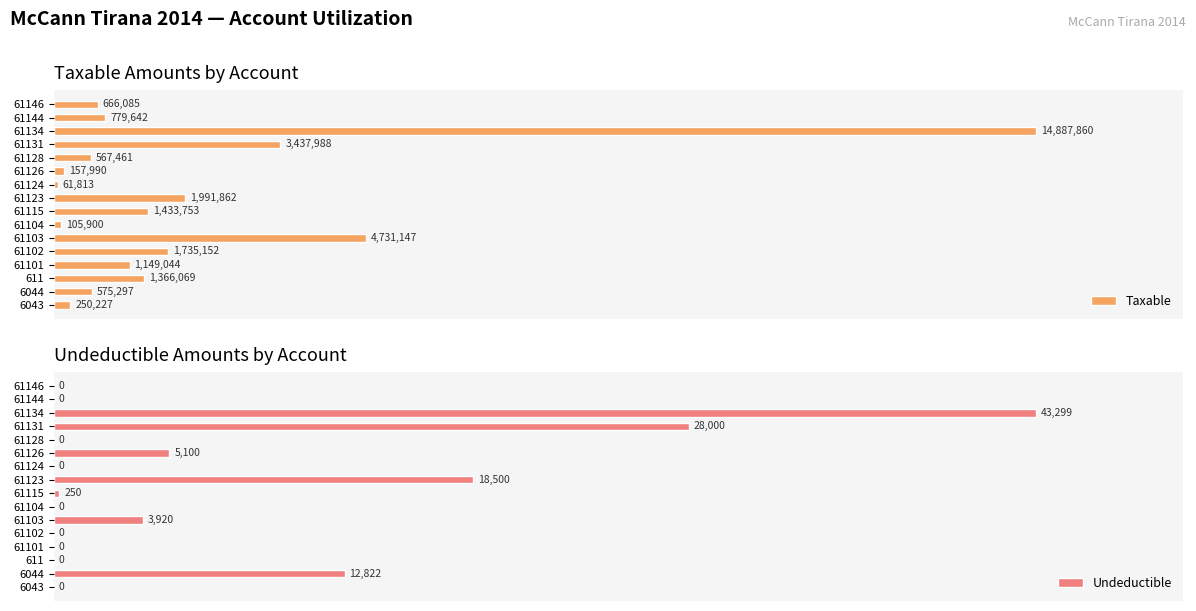

Between 6043 and 61128, which series saw the biggest shift?

Taxable